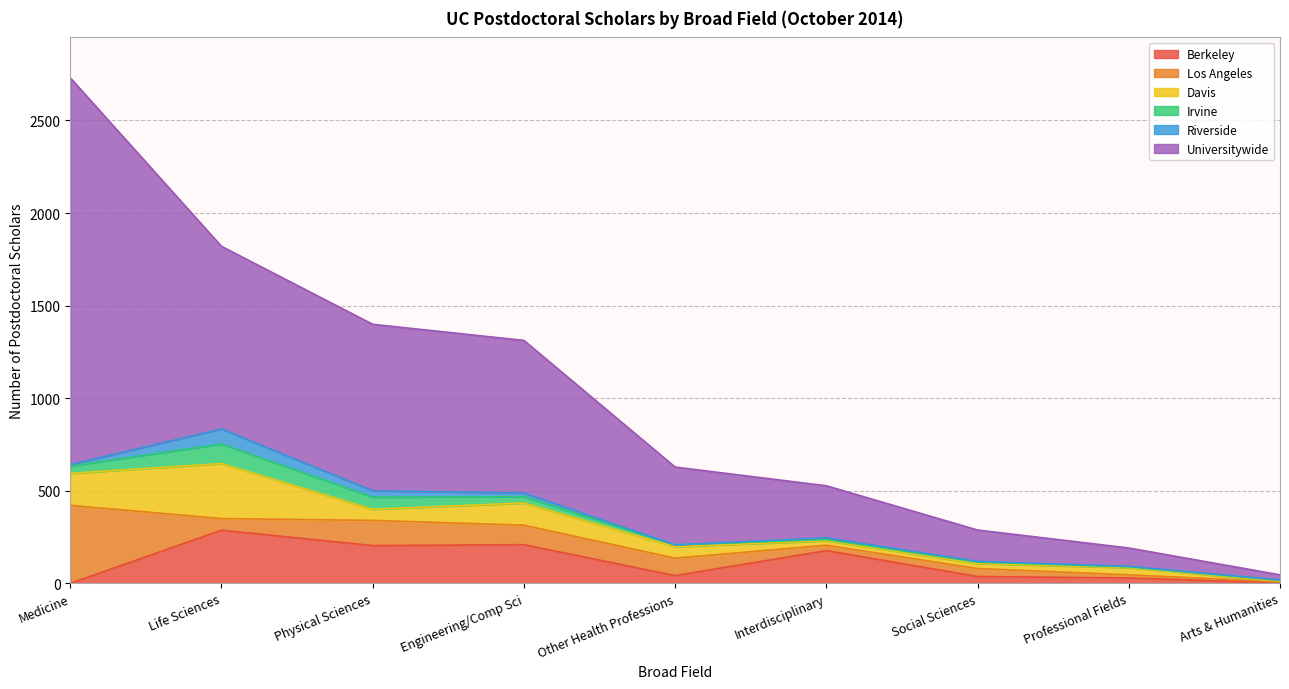

At which category is the sum across all series the highest?

Medicine